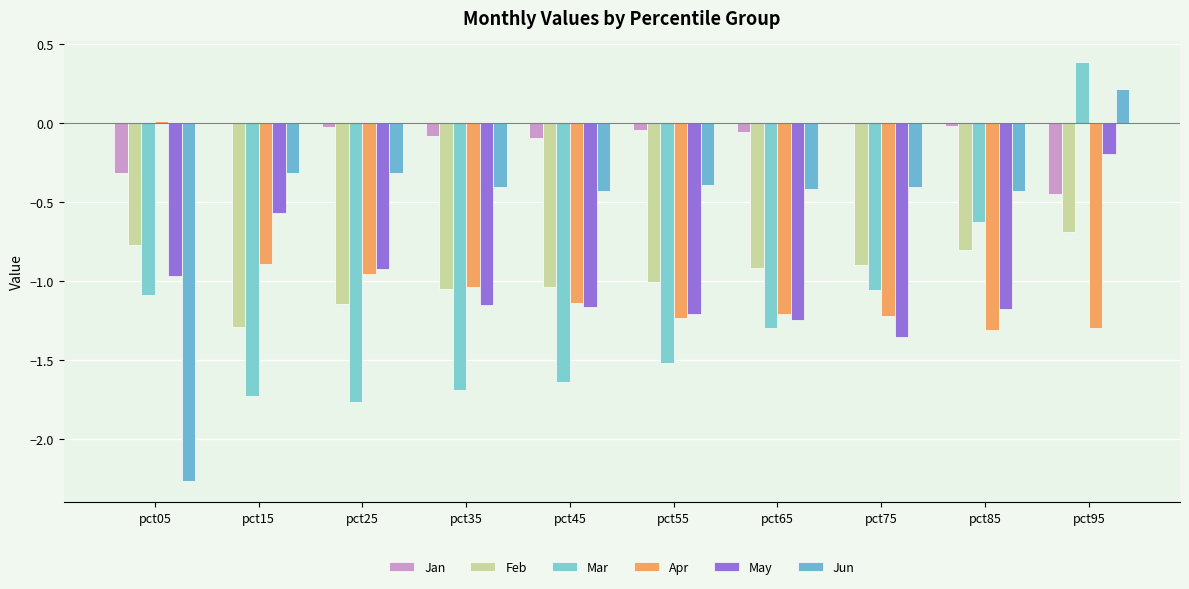

How many series are shown in this chart?

6